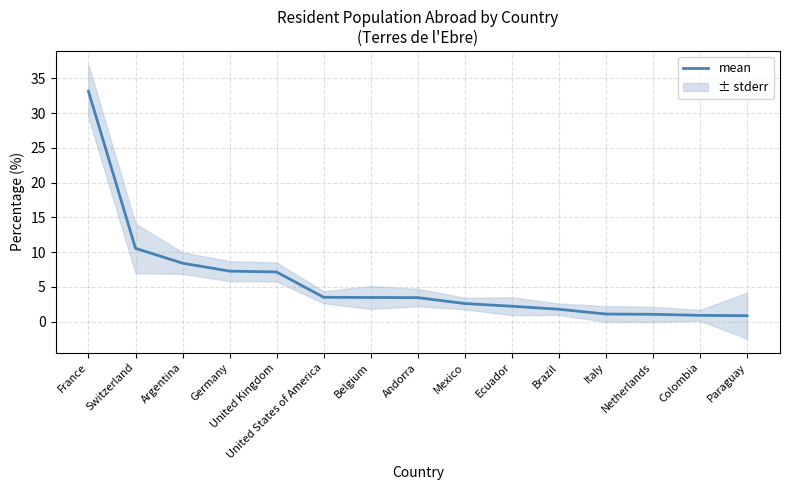

What position from the left is Paraguay?

15